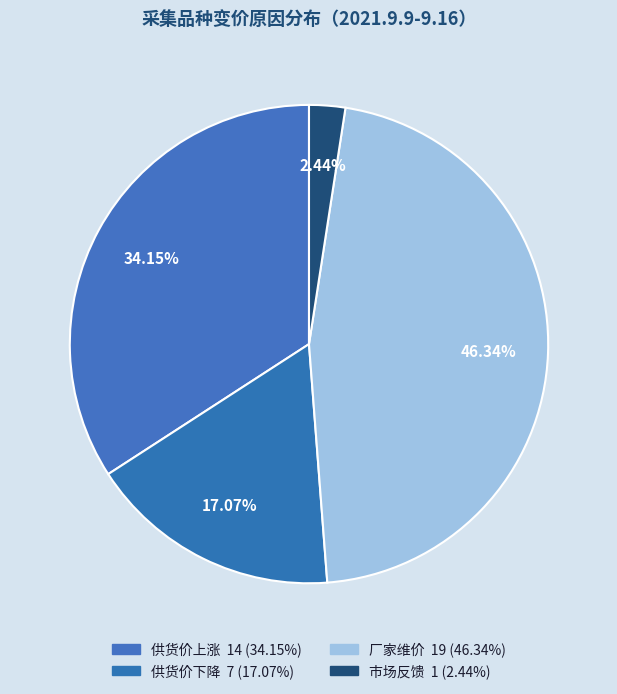

To the nearest percent, what percentage of the pie is 厂家维价?

46%